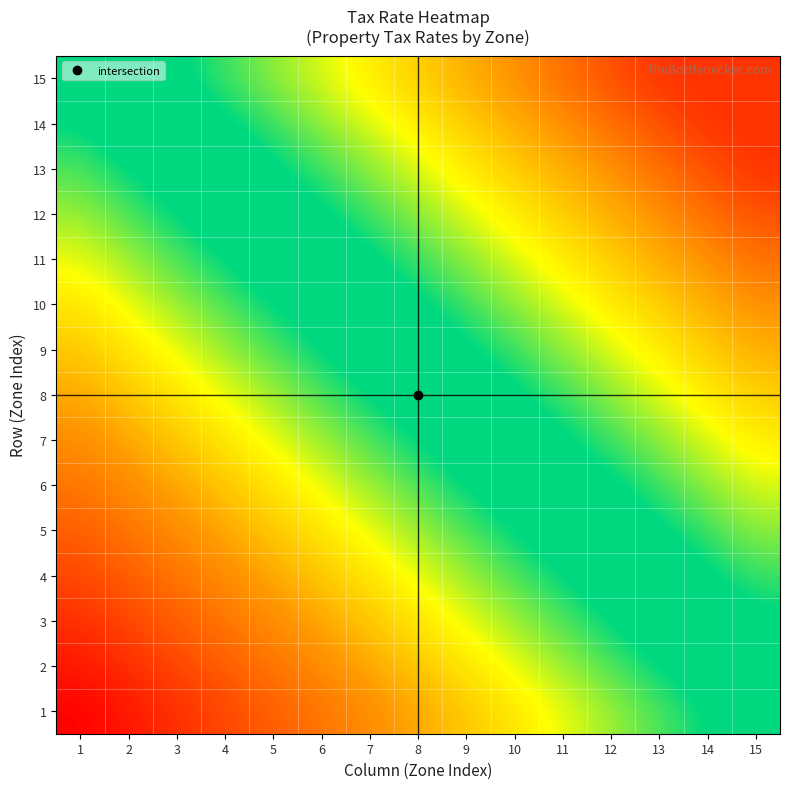

Reading right to left, list all the values displayed in this chart.

1: 15=15	14=14	13=13	12=12	11=11	10=10	9=9	8=8	7=7	6=6	5=5	4=4	3=3	2=2	1=1
2: 15=16	14=15	13=14	12=13	11=12	10=11	9=10	8=9	7=8	6=7	5=6	4=5	3=4	2=3	1=2
3: 15=17	14=16	13=15	12=14	11=13	10=12	9=11	8=10	7=9	6=8	5=7	4=6	3=5	2=4	1=3
4: 15=18	14=17	13=16	12=15	11=14	10=13	9=12	8=11	7=10	6=9	5=8	4=7	3=6	2=5	1=4
5: 15=19	14=18	13=17	12=16	11=15	10=14	9=13	8=12	7=11	6=10	5=9	4=8	3=7	2=6	1=5
6: 15=20	14=19	13=18	12=17	11=16	10=15	9=14	8=13	7=12	6=11	5=10	4=9	3=8	2=7	1=6
7: 15=21	14=20	13=19	12=18	11=17	10=16	9=15	8=14	7=13	6=12	5=11	4=10	3=9	2=8	1=7
8: 15=22	14=21	13=20	12=19	11=18	10=17	9=16	8=15	7=14	6=13	5=12	4=11	3=10	2=9	1=8
9: 15=23	14=22	13=21	12=20	11=19	10=18	9=17	8=16	7=15	6=14	5=13	4=12	3=11	2=10	1=9
10: 15=24	14=23	13=22	12=21	11=20	10=19	9=18	8=17	7=16	6=15	5=14	4=13	3=12	2=11	1=10
11: 15=25	14=24	13=23	12=22	11=21	10=20	9=19	8=18	7=17	6=16	5=15	4=14	3=13	2=12	1=11
12: 15=26	14=25	13=24	12=23	11=22	10=21	9=20	8=19	7=18	6=17	5=16	4=15	3=14	2=13	1=12
13: 15=27	14=26	13=25	12=24	11=23	10=22	9=21	8=20	7=19	6=18	5=17	4=16	3=15	2=14	1=13
14: 15=27	14=27	13=26	12=25	11=24	10=23	9=22	8=21	7=20	6=19	5=18	4=17	3=16	2=15	1=14
15: 15=27	14=27	13=27	12=26	11=25	10=24	9=23	8=22	7=21	6=20	5=19	4=18	3=17	2=16	1=15